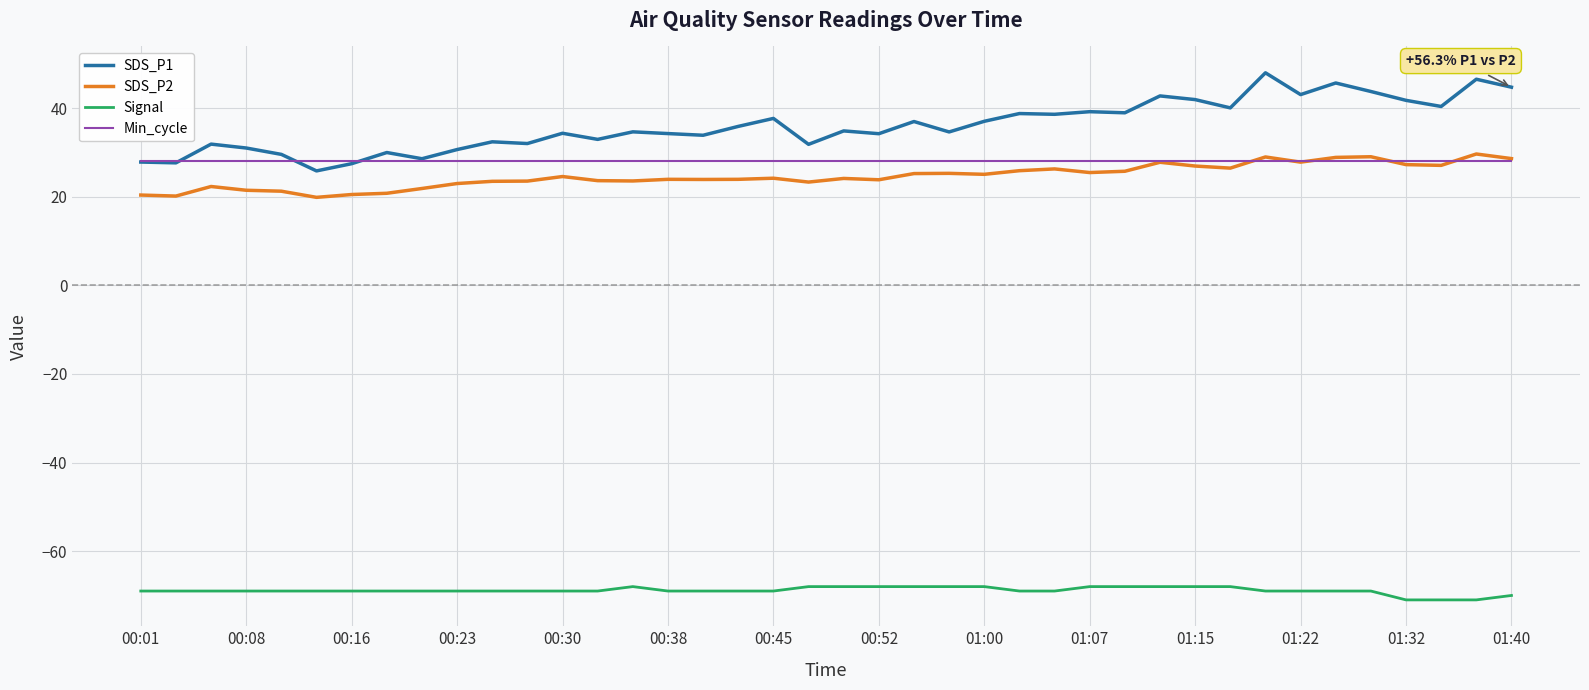

Which series has the widest spread of values?

SDS_P1